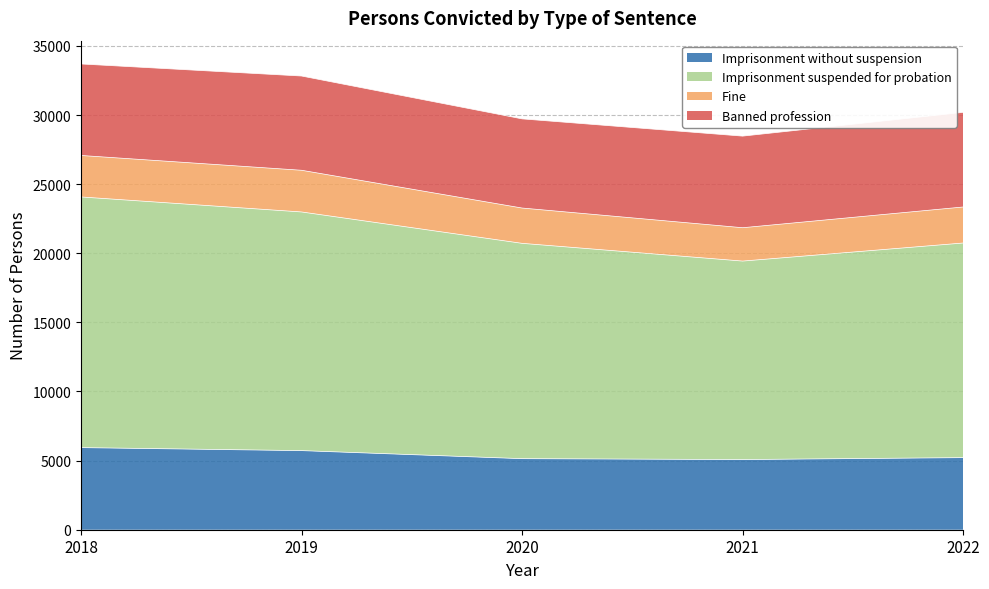

What is the difference between the maximum and second lowest values in the Imprisonment without suspension series?

799